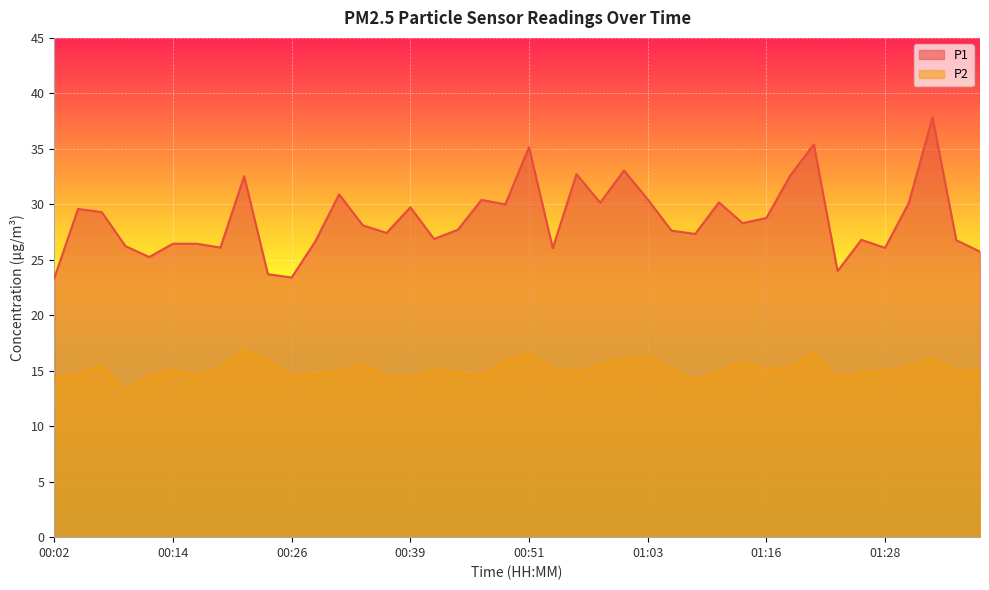

What is the label of the 18th point from the right?

00:56